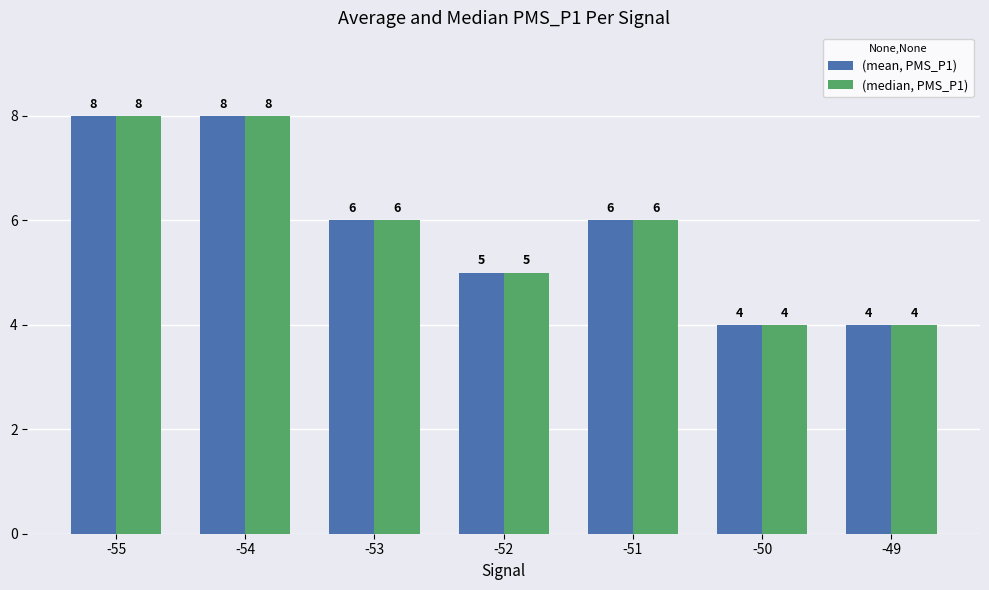

What is the difference between the (median, PMS_P1) values at -51 and -50?

2